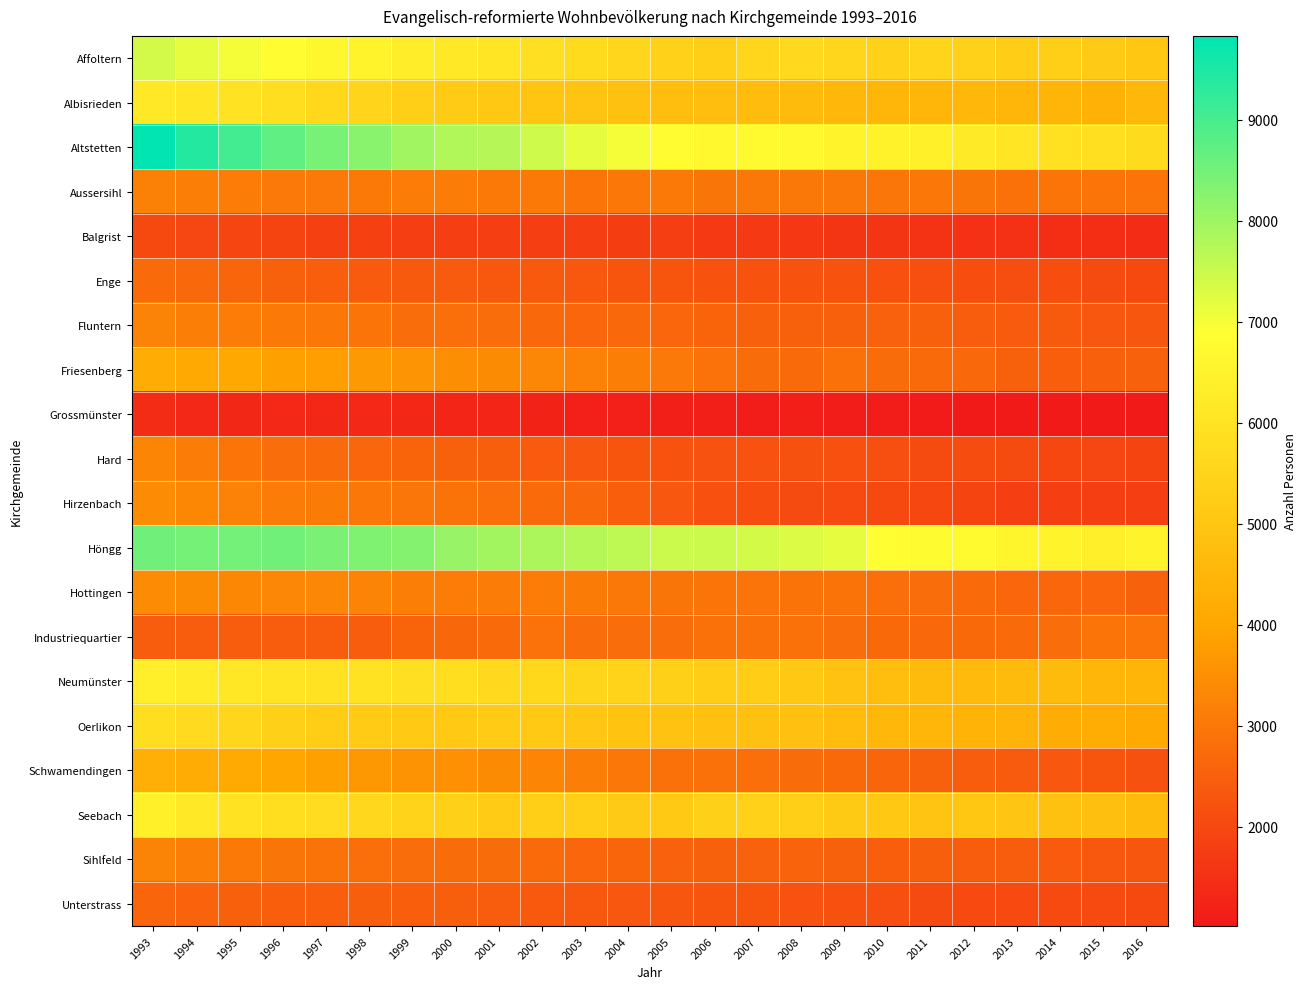

Between 2012 and 1993, which is larger?

1993